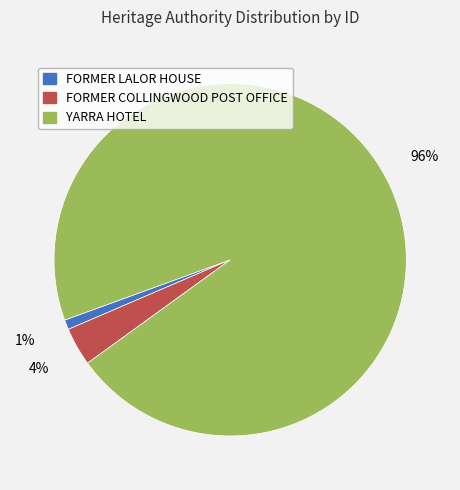

Rank the categories by value from highest to lowest.

YARRA HOTEL, FORMER COLLINGWOOD POST OFFICE, FORMER LALOR HOUSE